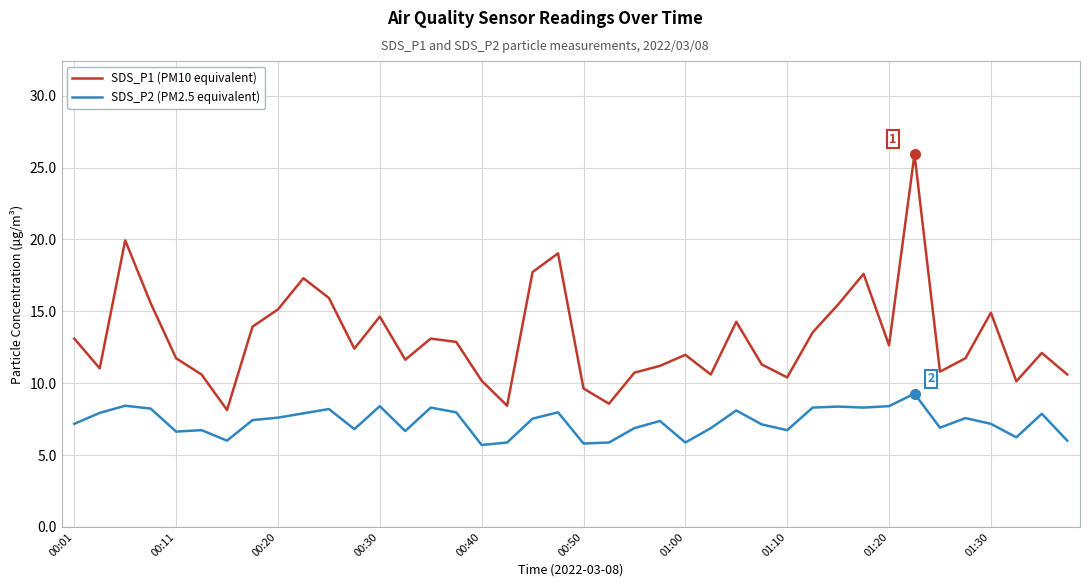

True or false: SDS_P1 (PM10 equivalent) and SDS_P2 (PM2.5 equivalent) intersect in this chart.

False